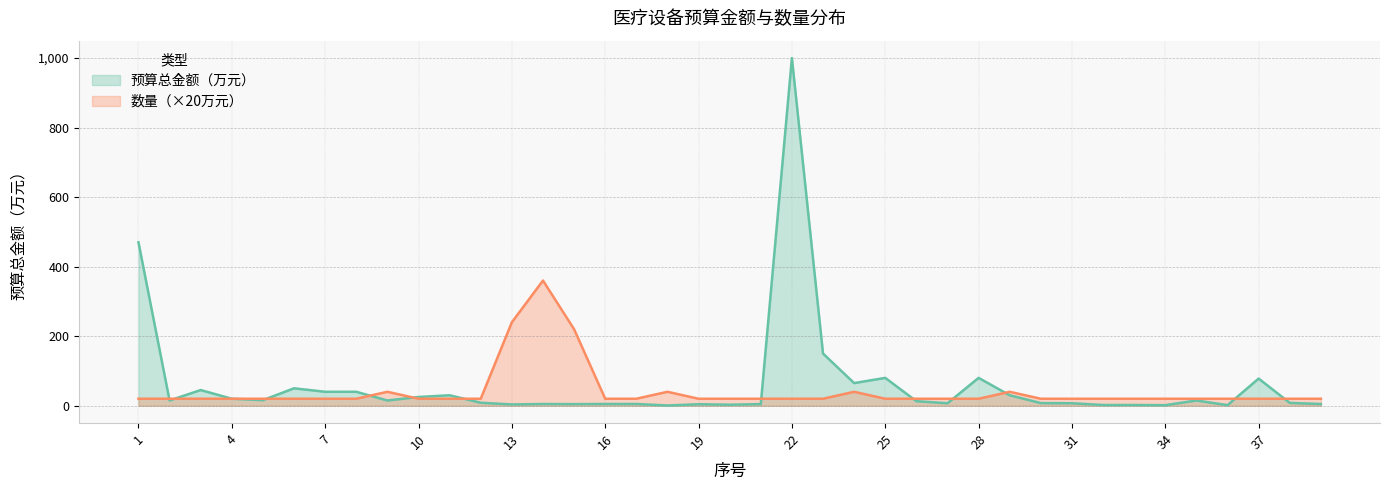

Reading right to left, transcribe all the data shown in this chart.

预算总金额（万元）: 4.8	8.0	78.0	1.5	15.0	1.5	2.0	2.0	7.0	7.5	30.0	80.0	7.0	13.0	80.0	65.0	150.0	1000.0	4.5	2.8	4.2	0.6	4.9	4.9	4.5	4.9	3.6	8.5	30.0	25.0	15.0	40.0	40.0	50.0	16.0	20.0	45.0	15.0	470.0
数量: 20.0	20.0	20.0	20.0	20.0	20.0	20.0	20.0	20.0	20.0	40.0	20.0	20.0	20.0	20.0	40.0	20.0	20.0	20.0	20.0	20.0	40.0	20.0	20.0	220.0	360.0	240.0	20.0	20.0	20.0	40.0	20.0	20.0	20.0	20.0	20.0	20.0	20.0	20.0